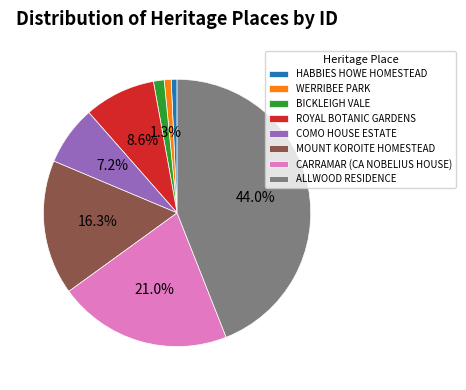

Is there any slice that represents more than half of the pie?

No